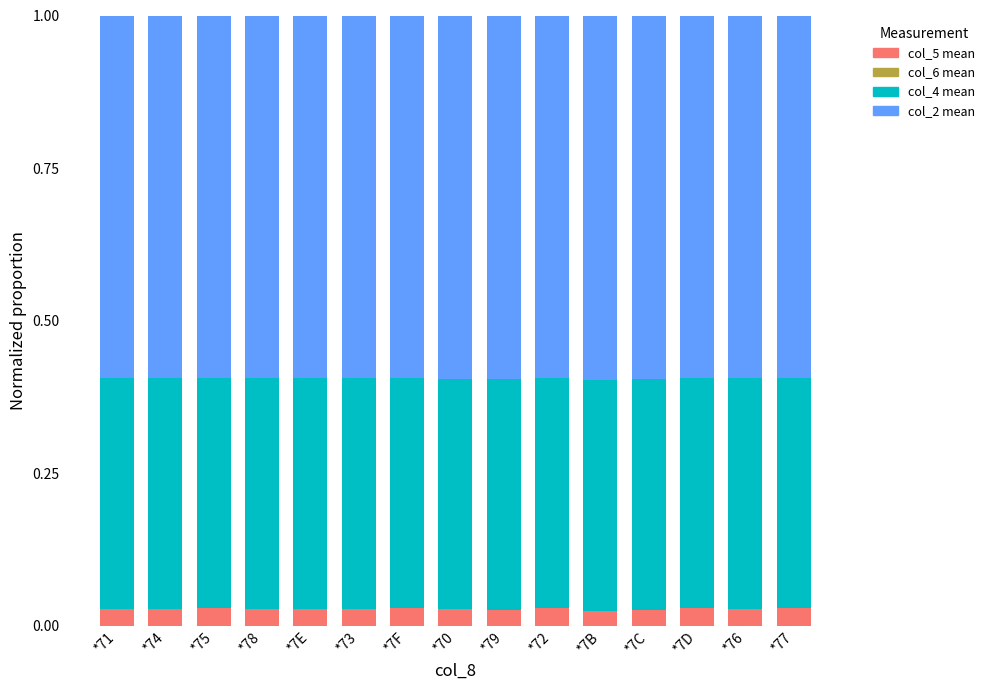

What is the total value across all series at *7B?

1.0